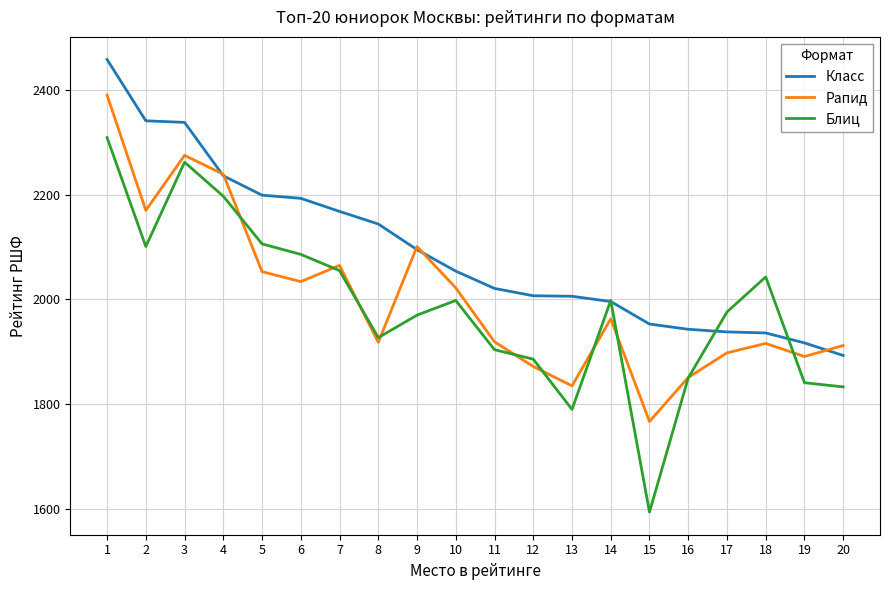

How many categories are shown in the chart?

20